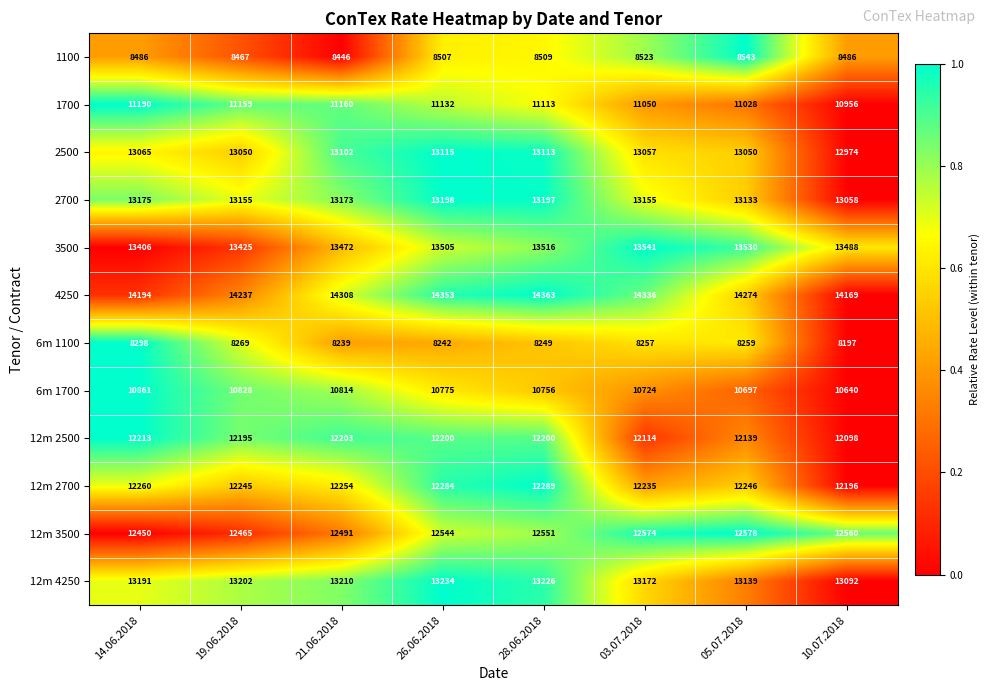

Rank the series by their maximum value, from highest to lowest.

4250, 3500, 12m 4250, 2700, 2500, 12m 3500, 12m 2700, 12m 2500, 1700, 6m 1700, 1100, 6m 1100